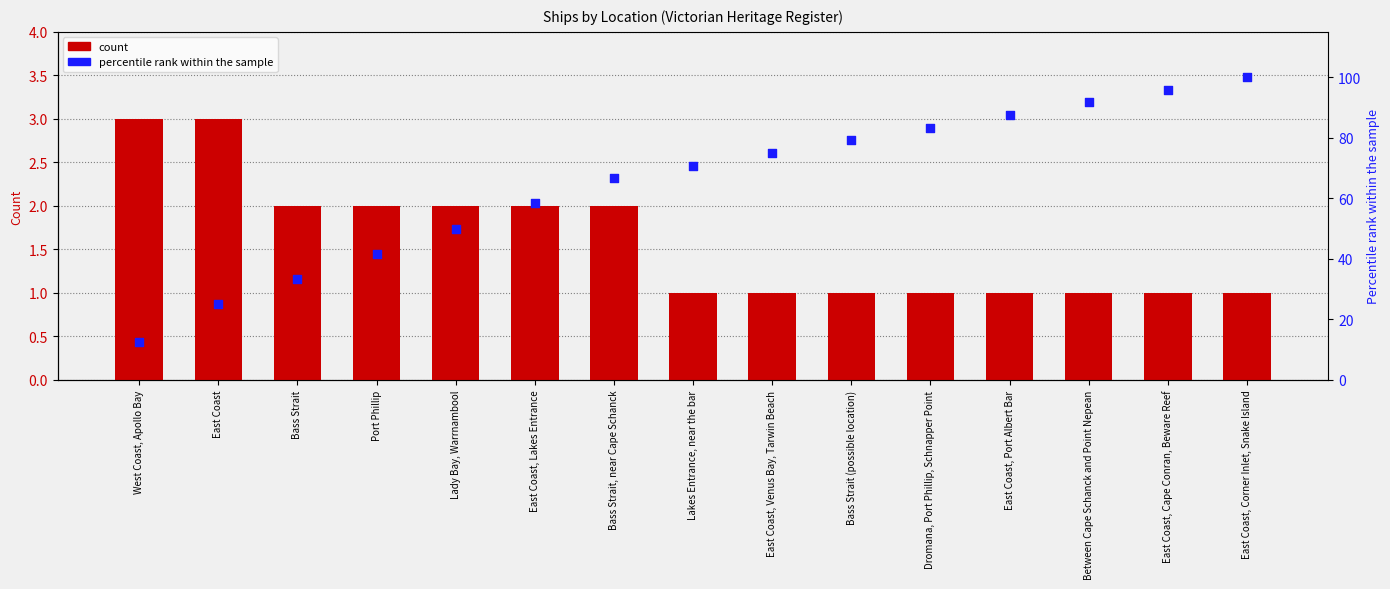

Which series contains the lowest Y value?

Count